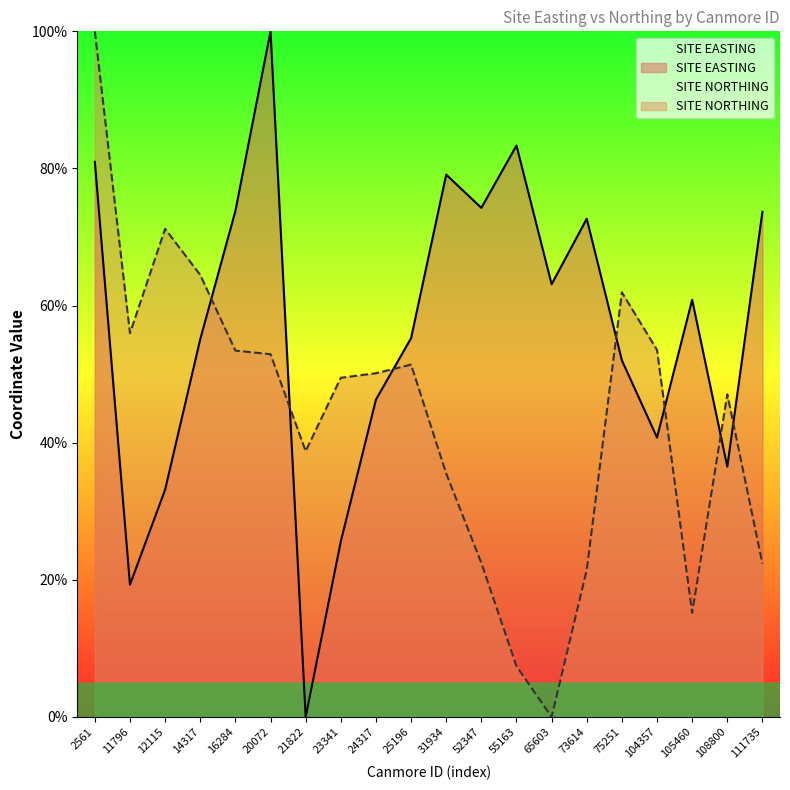

How many lines are shown in the chart?

2